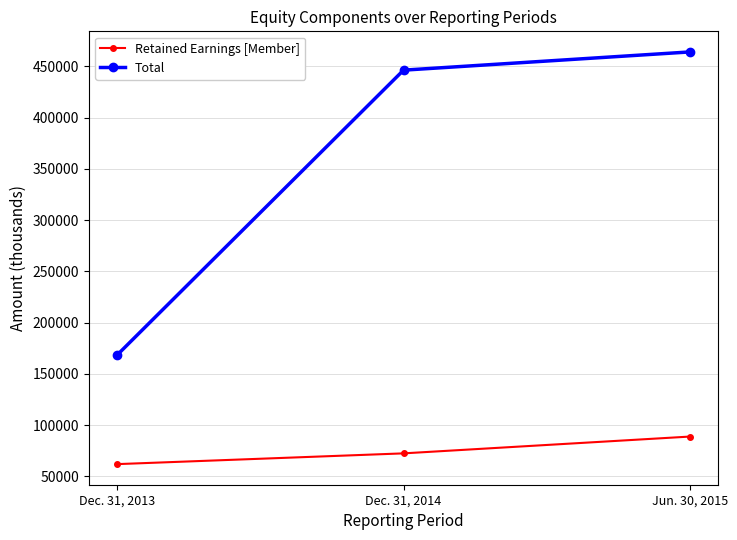

What are all the series names shown in the legend?

Retained Earnings [Member], Total